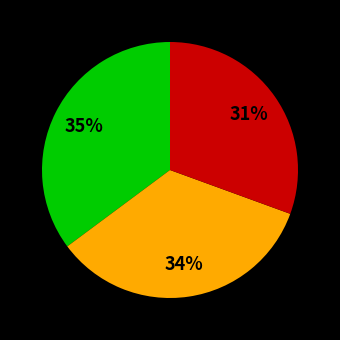

Does any single category account for the majority?

No